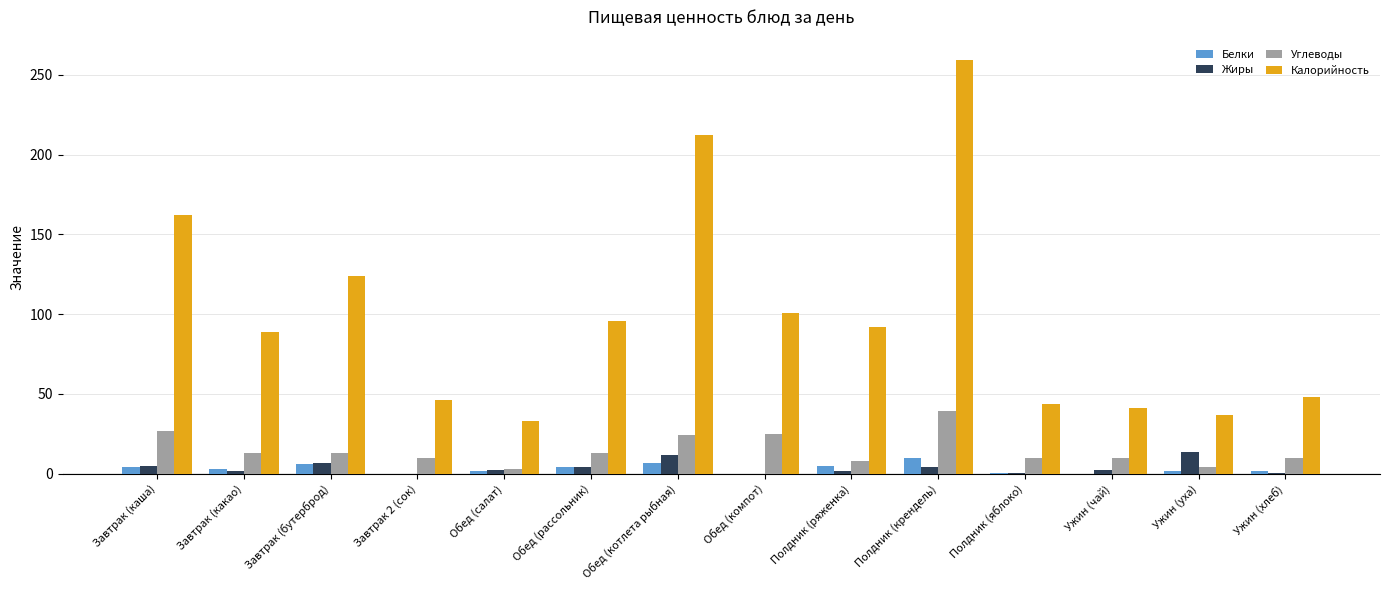

What are all the series names shown in the legend?

Белки, Жиры, Углеводы, Калорийность